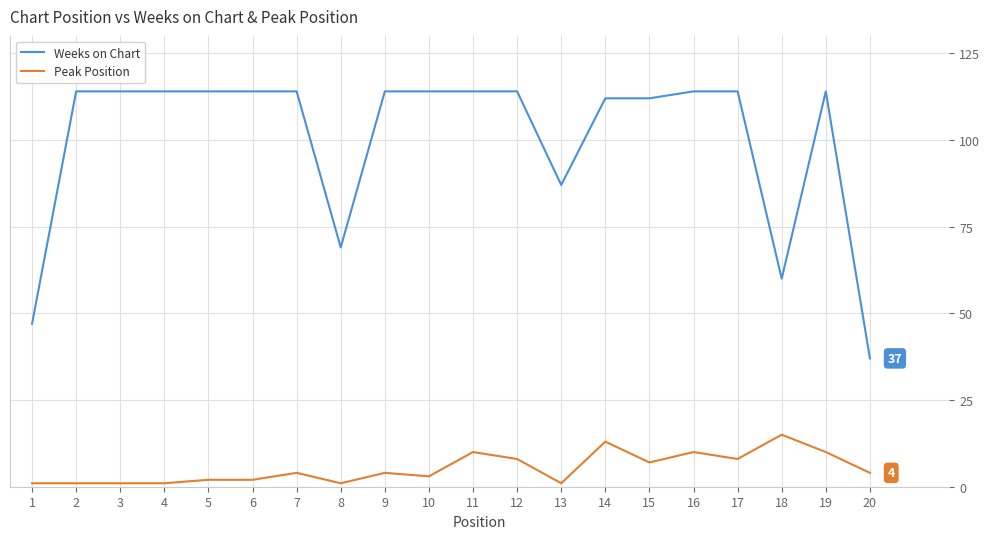

What is the difference between the maximum and minimum values in the Weeks on Chart series?

77